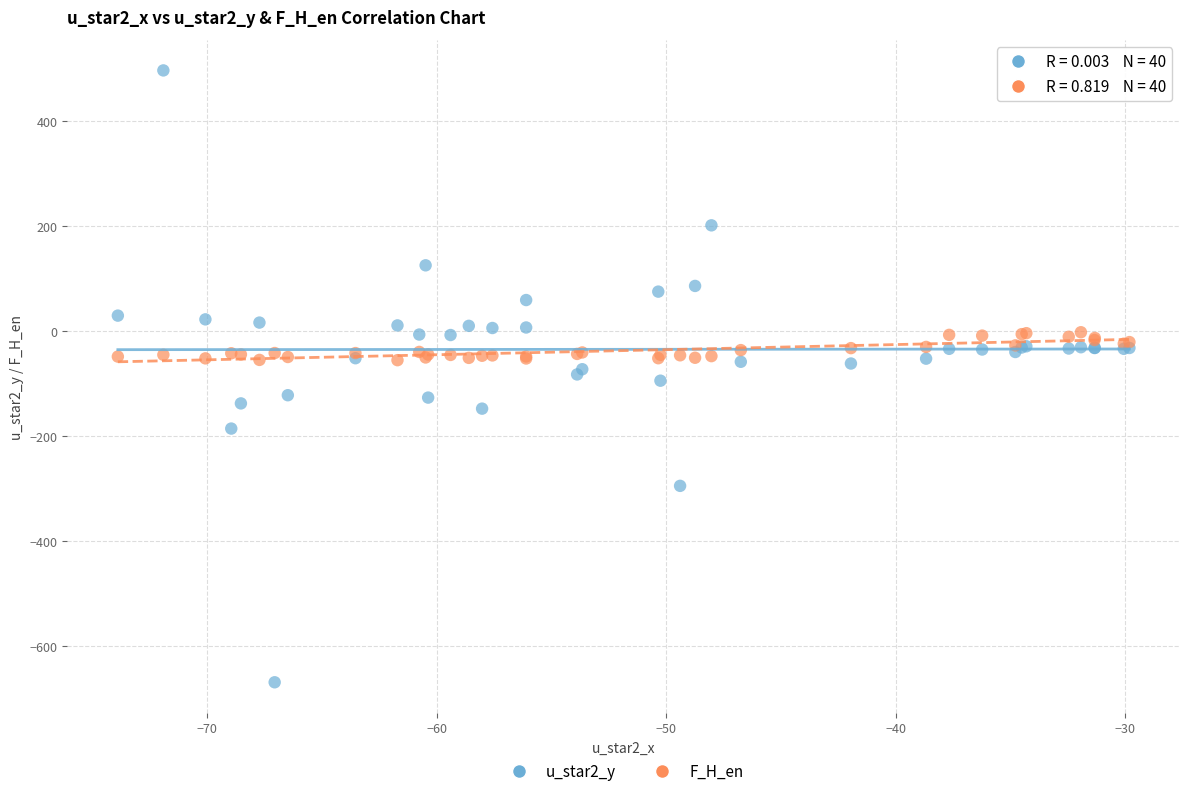

Which series reaches the minimum Y coordinate?

u_star2_y